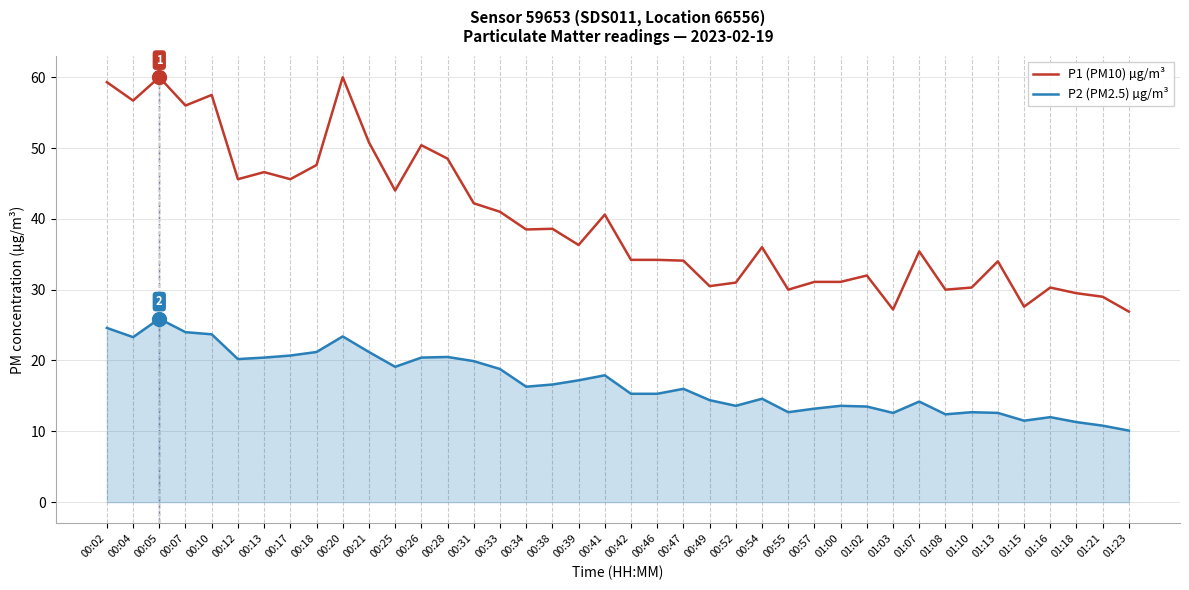

What position from the left is 01:23?

40